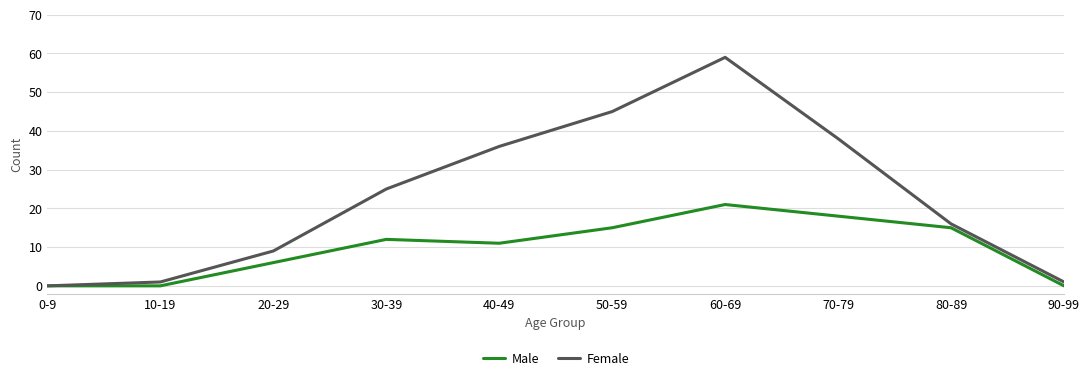

The value of Female at 50-59 is 71. True or false?

False